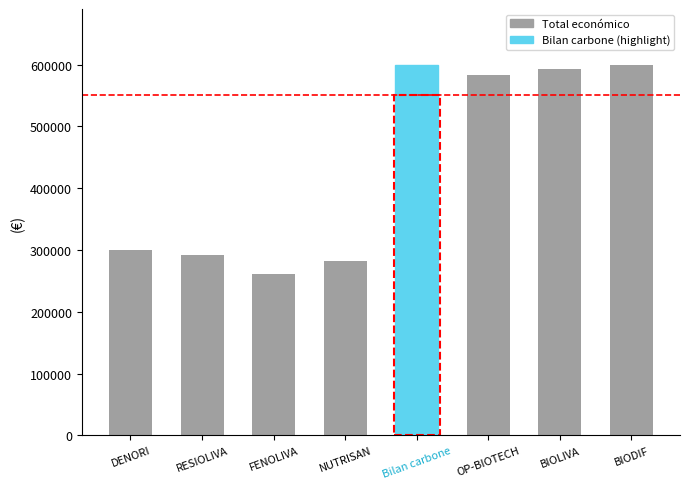

What is the average value?

438793